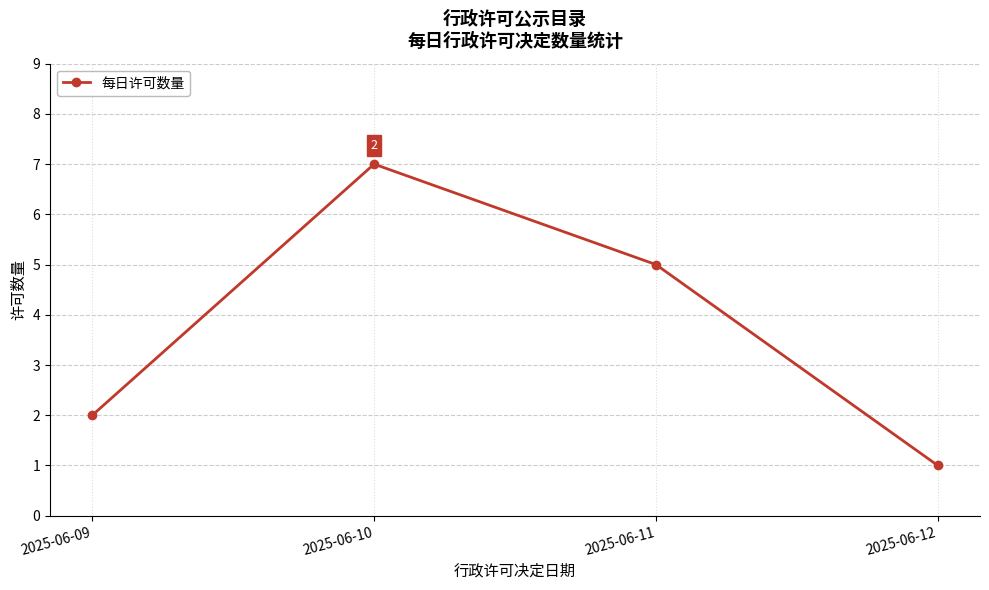

Does the chart display data point markers on the line(s)?

Yes